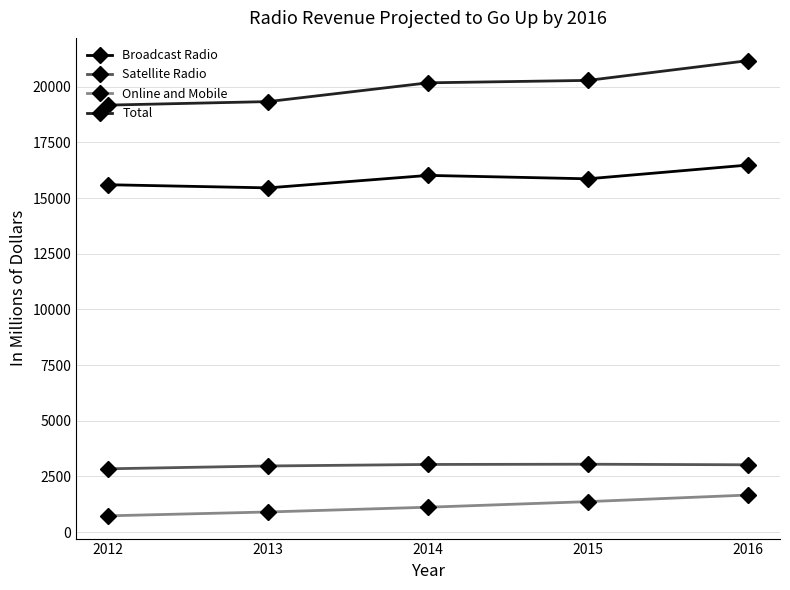

What is the difference between the maximum and minimum values in the Broadcast Radio series?

1025